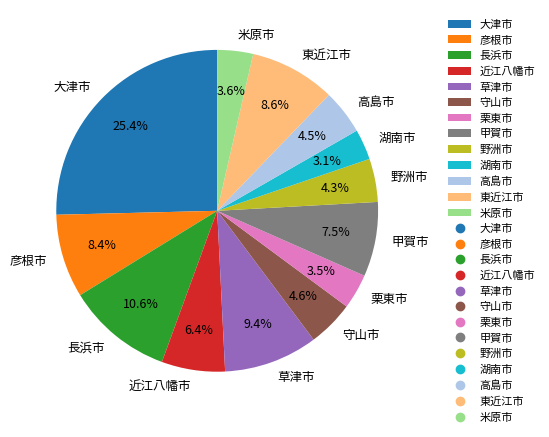

To the nearest percent, what is the combined percentage of 草津市 and 大津市?

35%